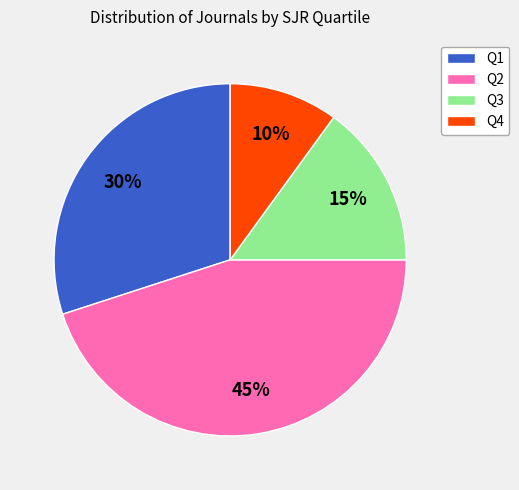

To the nearest percent, what is the difference between the largest and smallest slice percentages?

35%